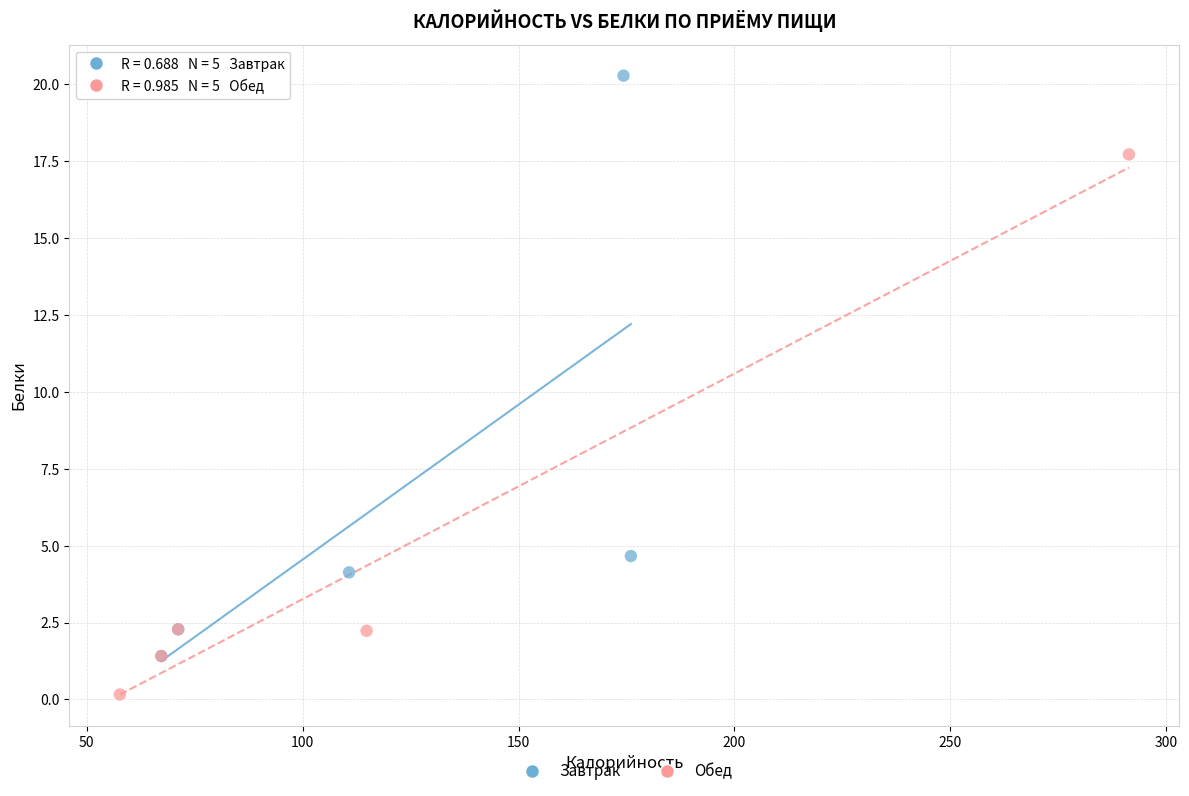

What are all the series names shown in the legend?

Завтрак, Обед